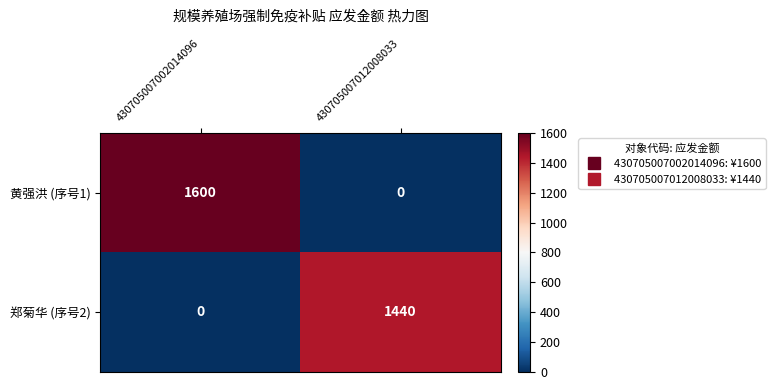

Is it true that 郑菊华 (序号2) equals 0 at 430705007002014096?

True